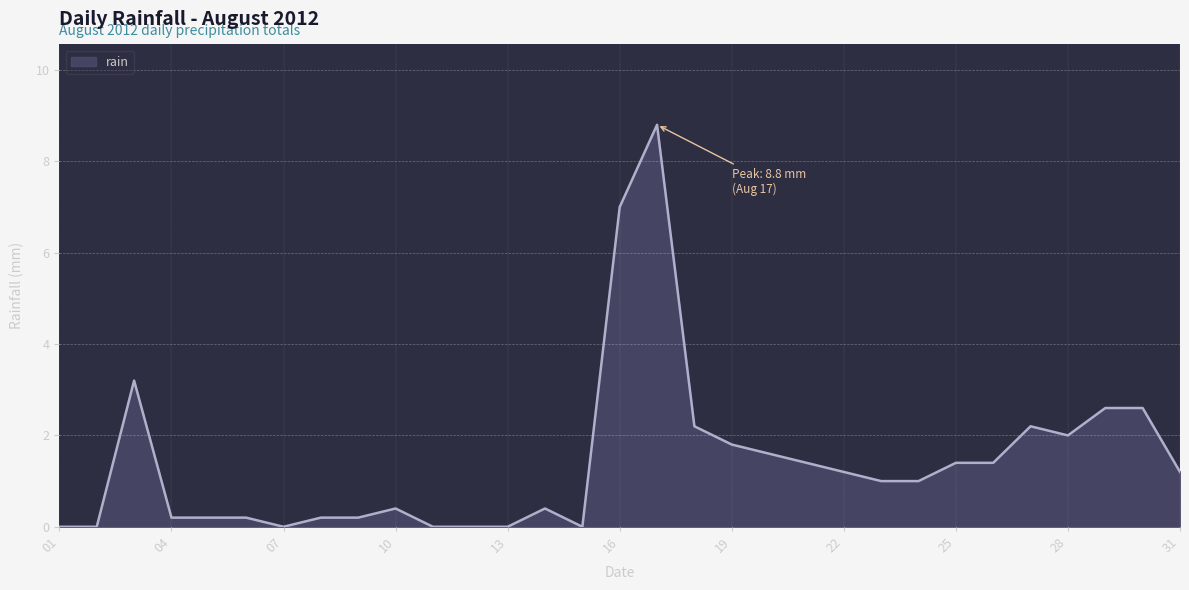

What is the maximum value shown in the chart?

8.8